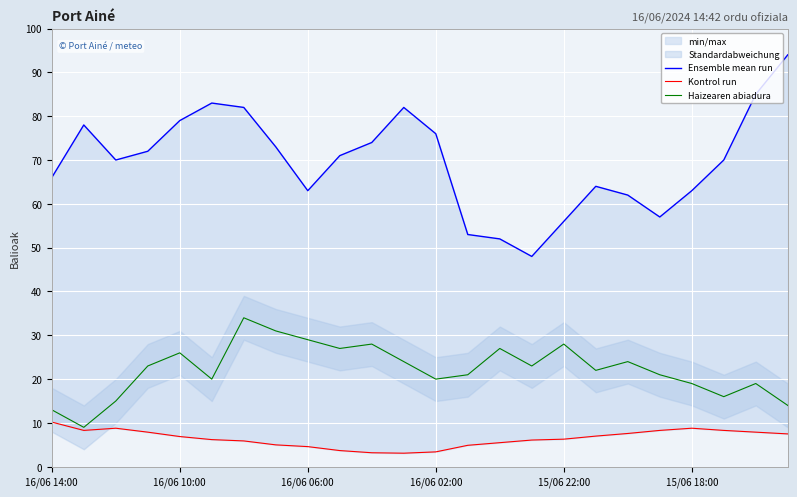

At which label does Kontrol run reach its peak?

16/06 14:00